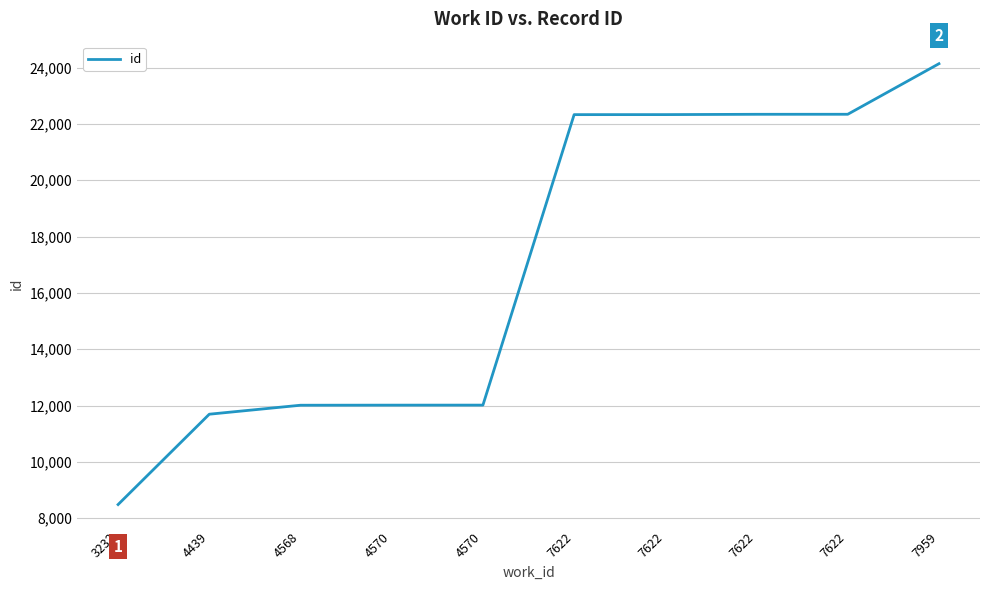

Does the chart display data point markers on the line(s)?

No